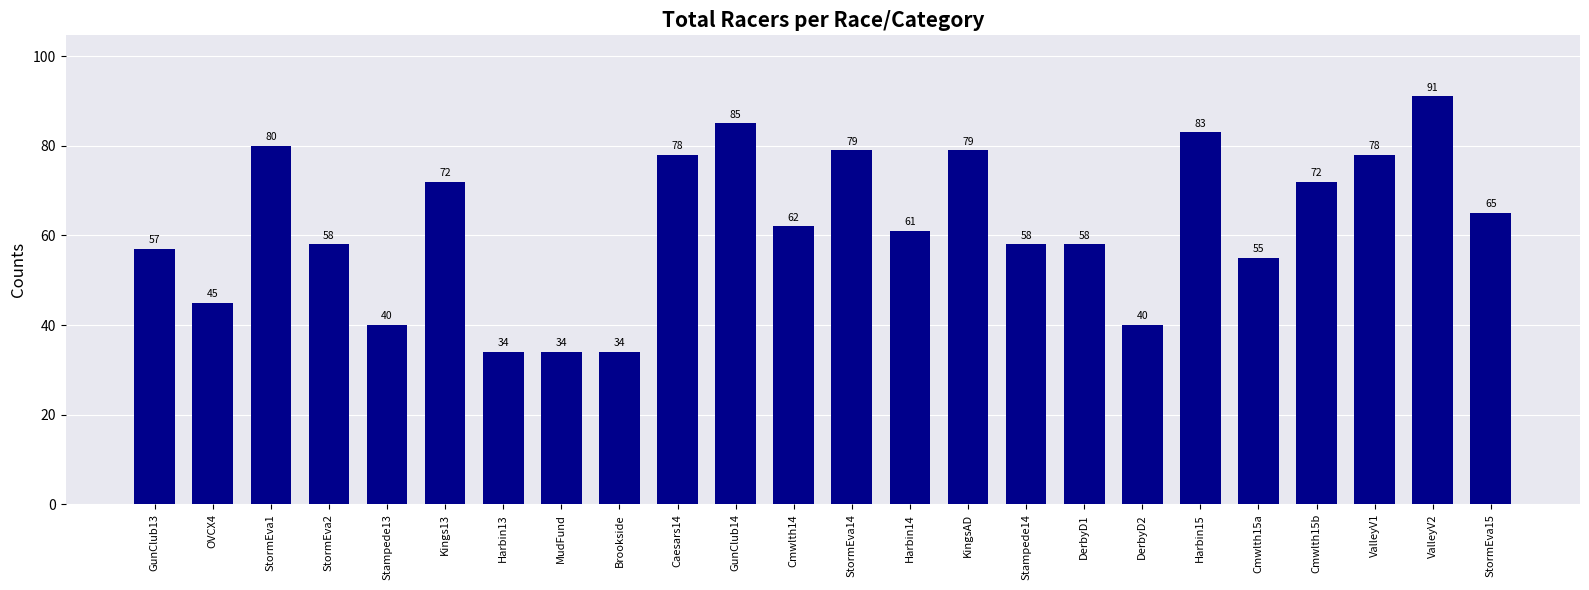

Is it true that the value at Cmwlth15a is 55?

True